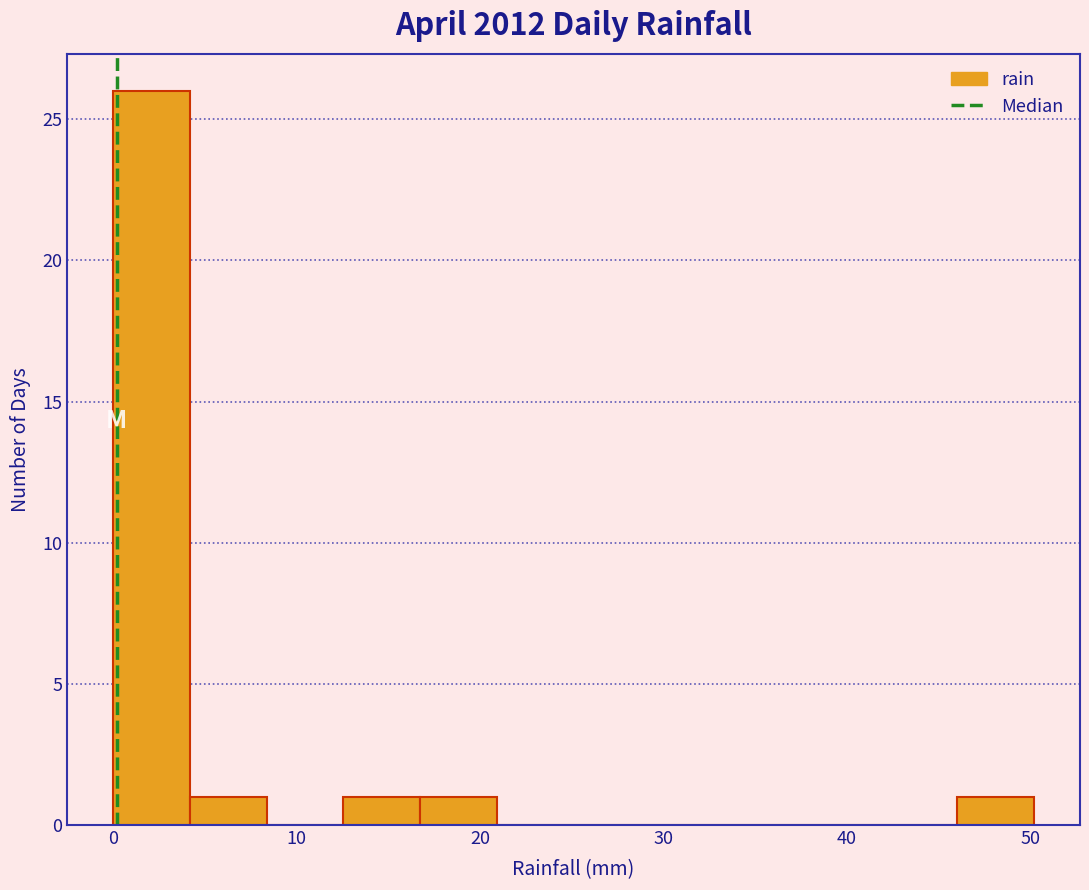

Reading left to right, list every bar in this chart as the range it spans on the x-axis followed by its height. Neither the bar edges nor the heights are printed on the chart, so give them approximately, as read against the axes.

0 to 4: 26
4 to 8: 1
8 to 13: 0
13 to 17: 1
17 to 21: 1
21 to 25: 0
25 to 29: 0
29 to 33: 0
33 to 38: 0
38 to 42: 0
42 to 46: 0
46 to 50: 1